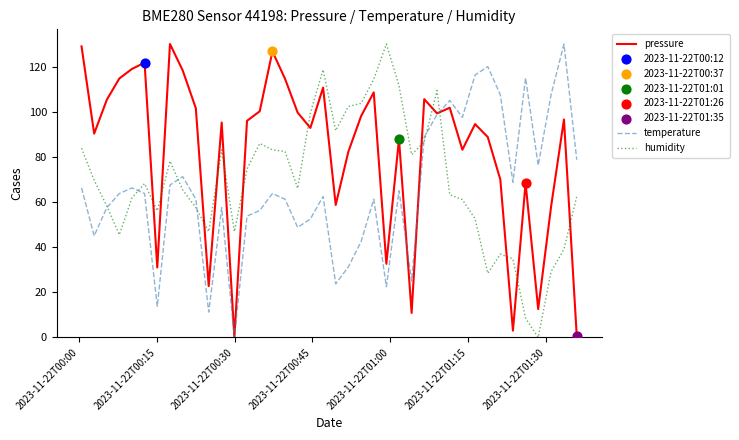

Which series has the largest total across all categories?

pressure